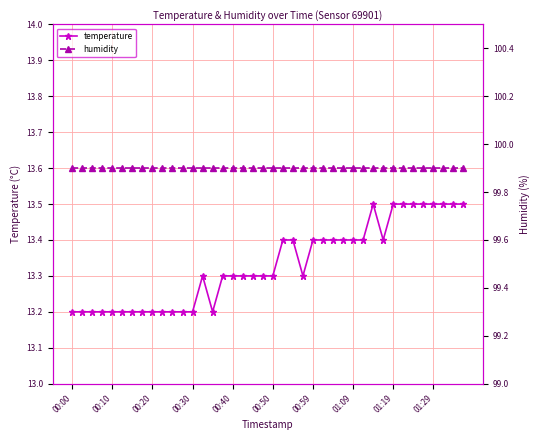

What is the maximum value for temperature?

13.5